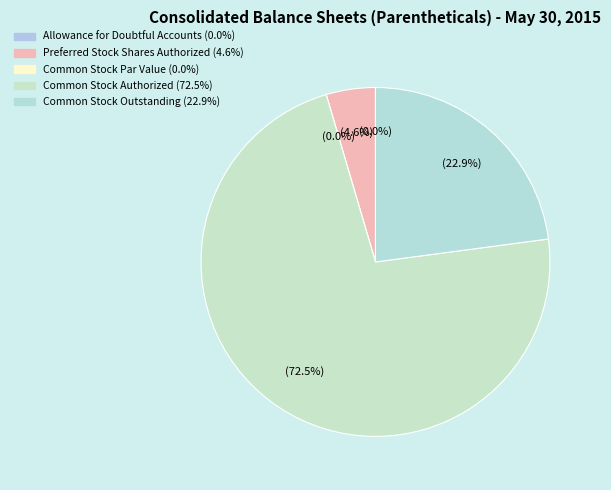

To the nearest percent, what is the difference between the largest and smallest slice percentages?

73%